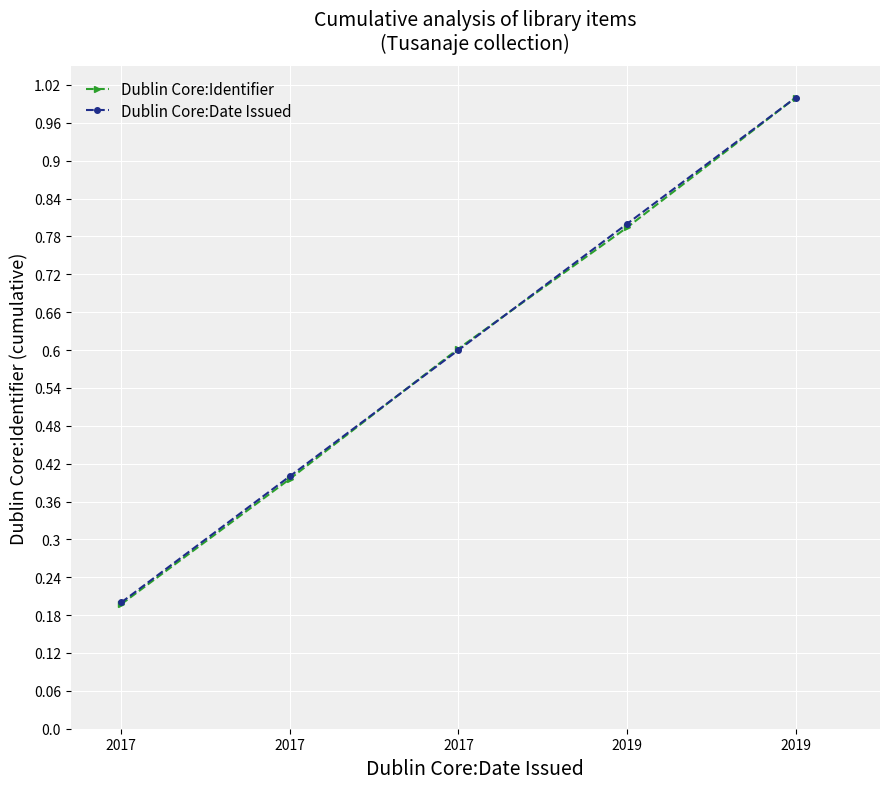

True or false: Dublin Core:Date Issued has a value of 0.2 at 2017.

True